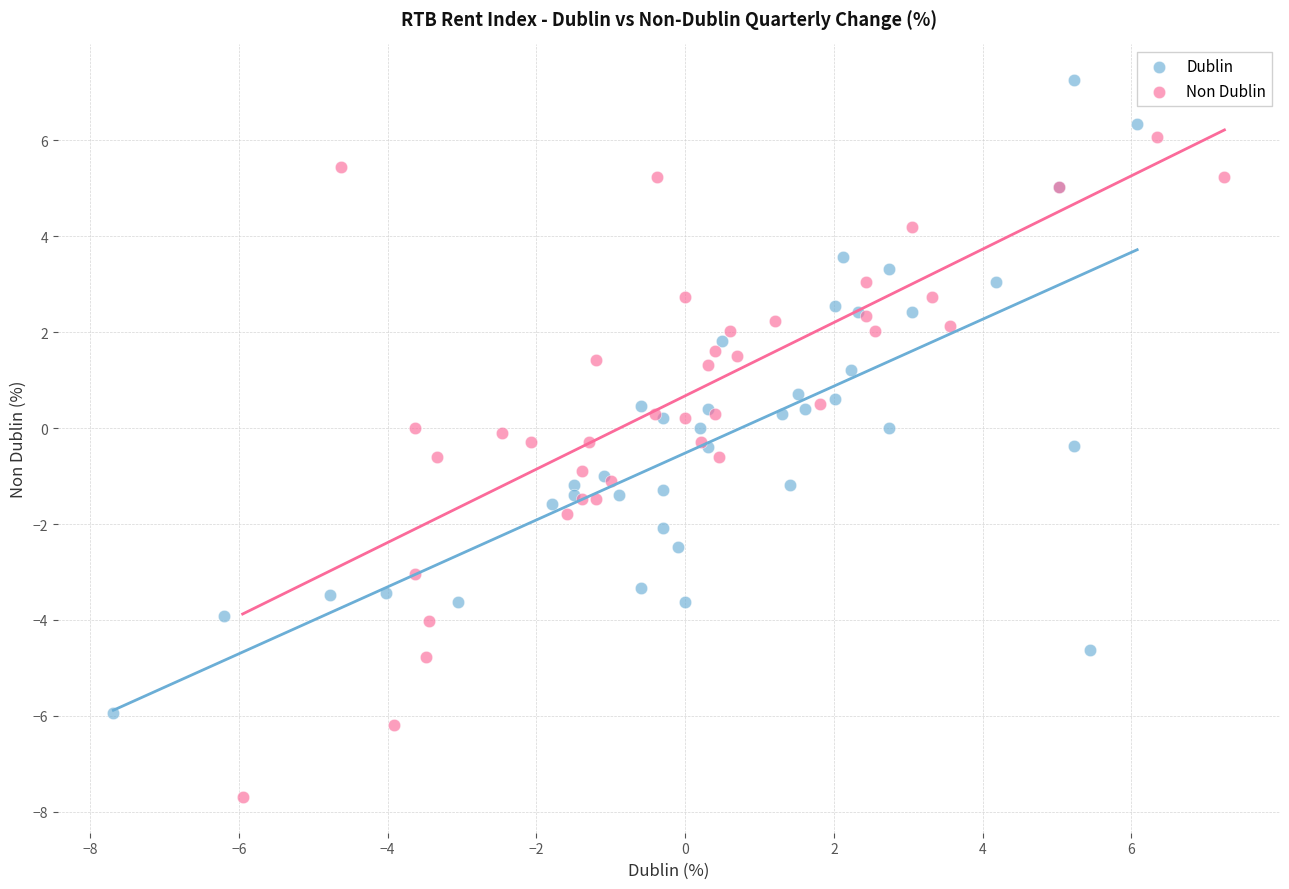

Which series has the widest spread of Y values?

Non Dublin